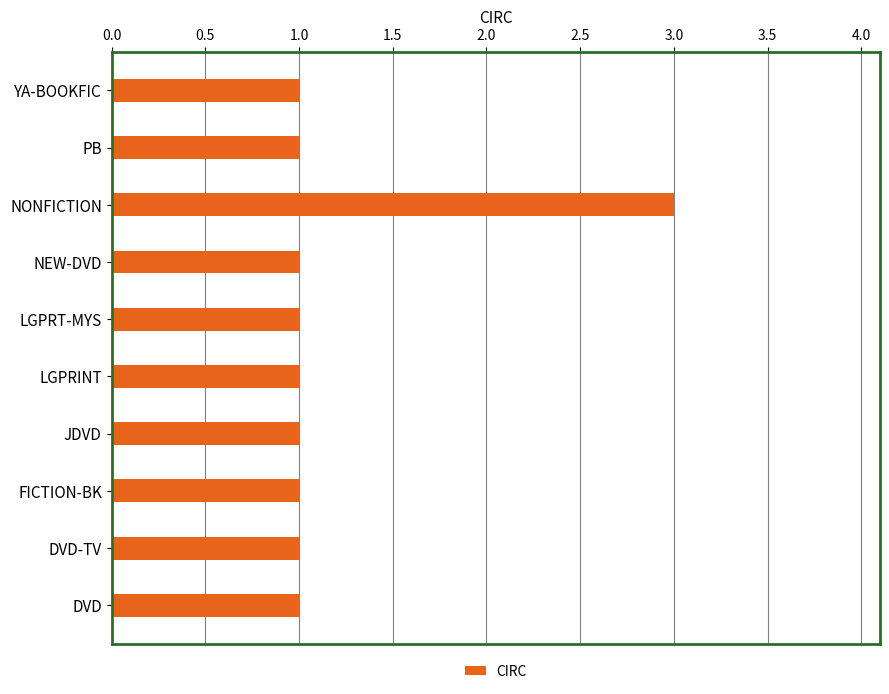

Which label corresponds to the largest value in the chart?

NONFICTION